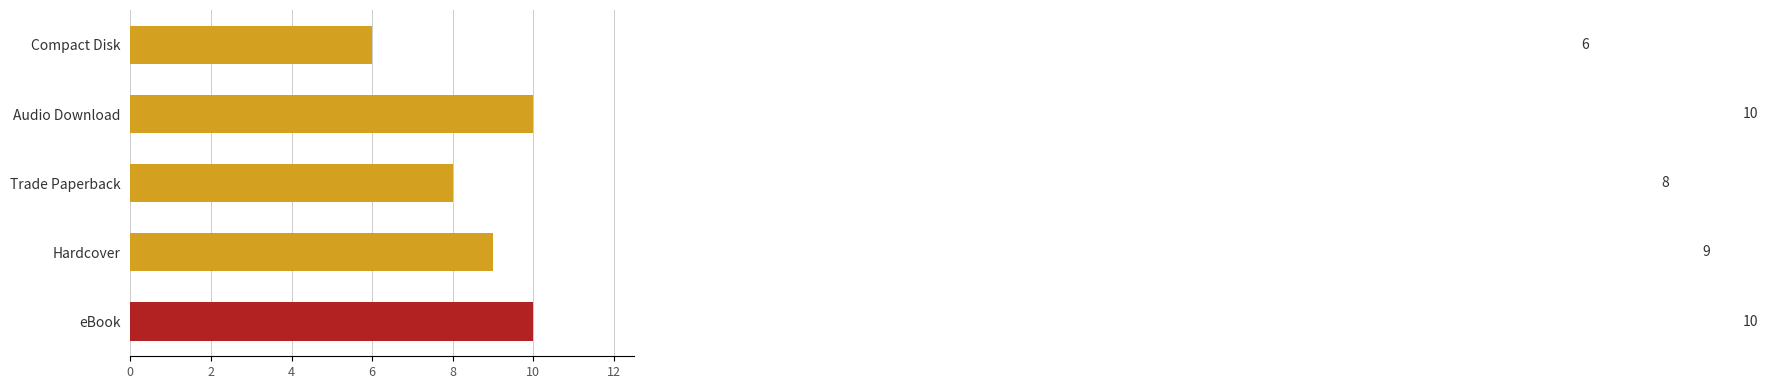

Does the chart contain stacked bars?

No